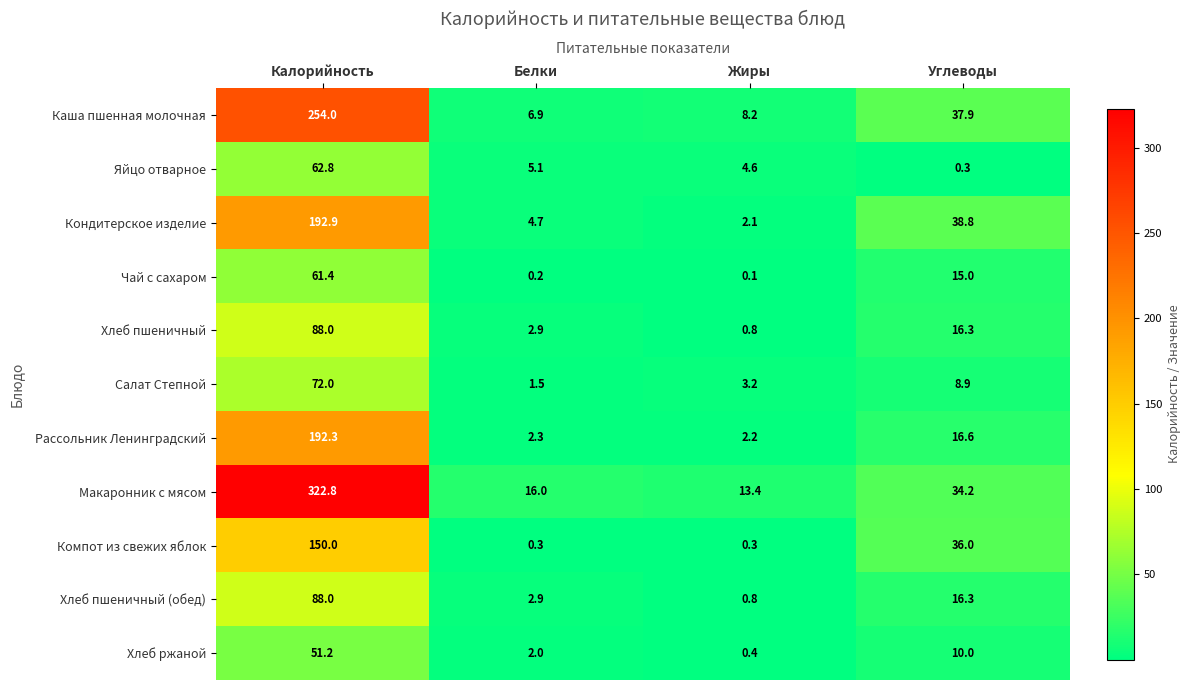

At how many categories does at least one series exceed 294?

1